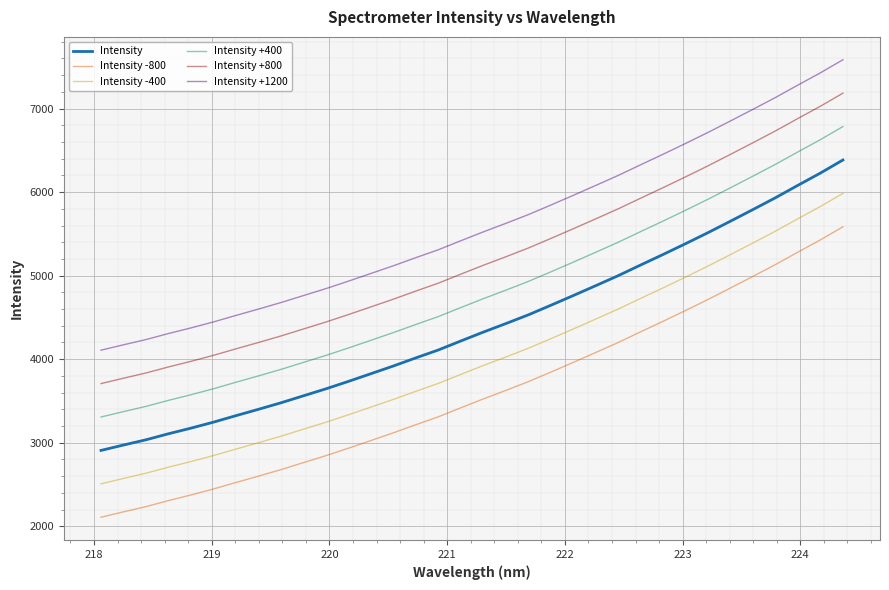

What is the maximum value for Intensity +1200?

7584.4